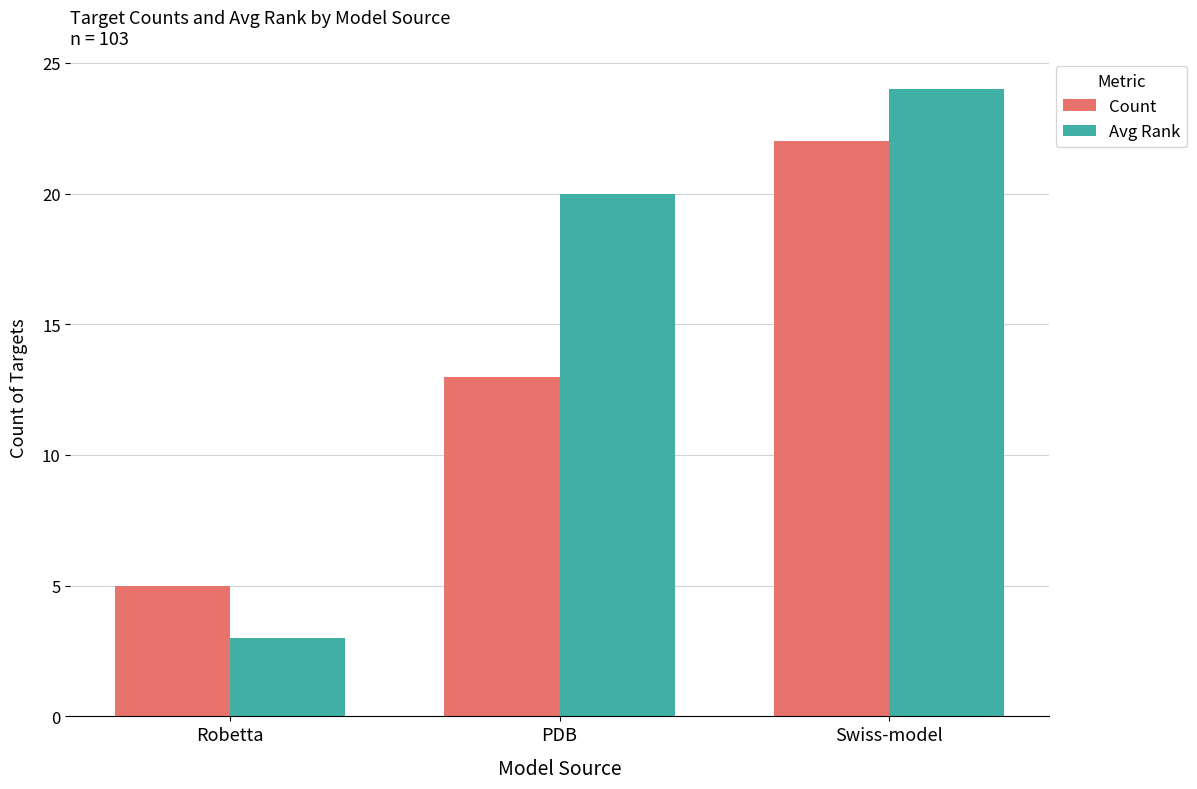

What position from the right is PDB?

2